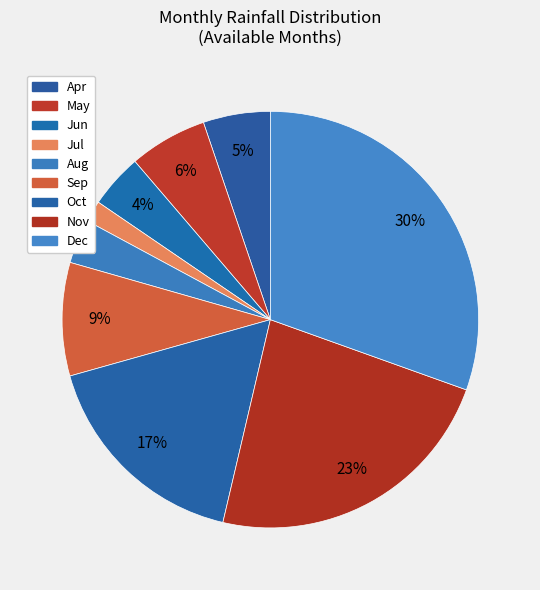

To the nearest percent, what portion does Oct represent?

17%